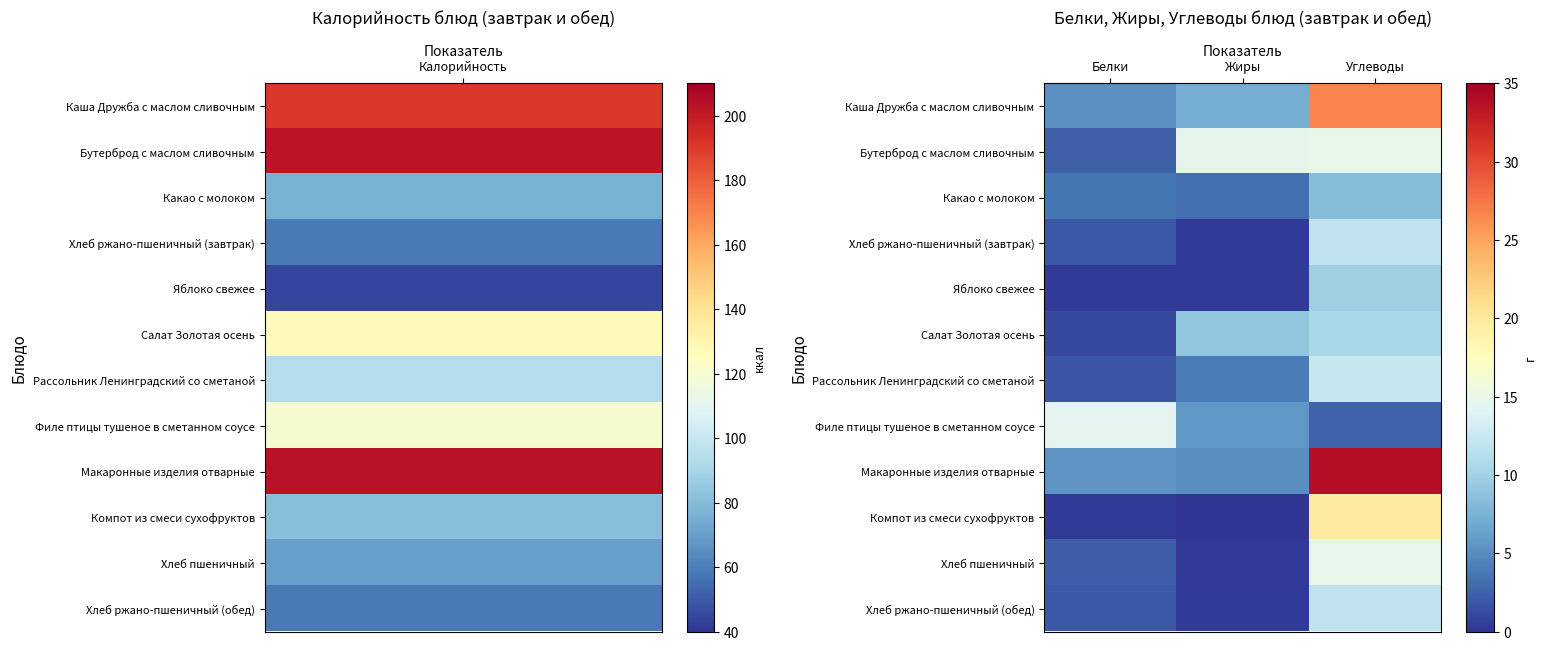

List the series in order of their peak value, highest first.

Макаронные изделия отварные, Каша Дружба с маслом сливочным, Компот из смеси сухофруктов, Бутерброд с маслом сливочным, Хлеб пшеничный, Филе птицы тушеное в сметанном соусе, Рассольник Ленинградский со сметаной, Хлеб ржано-пшеничный (завтрак), Хлеб ржано-пшеничный (обед), Салат Золотая осень, Яблоко свежее, Какао с молоком